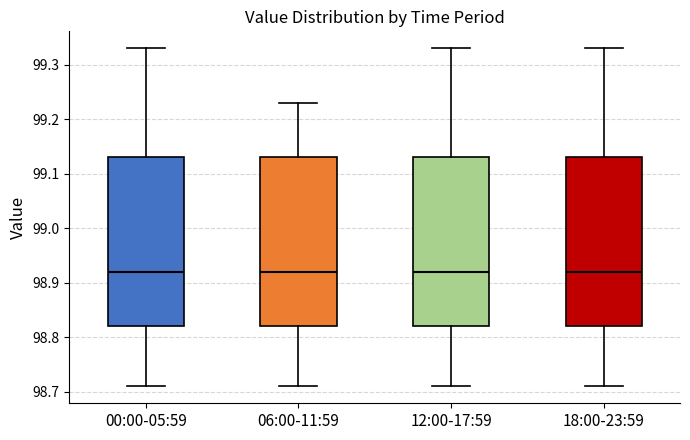

Where does the median line of the box for 12:00-17:59 sit on the y-axis? The values are not printed on the chart, so give them approximately, as read against the axis.

98.92